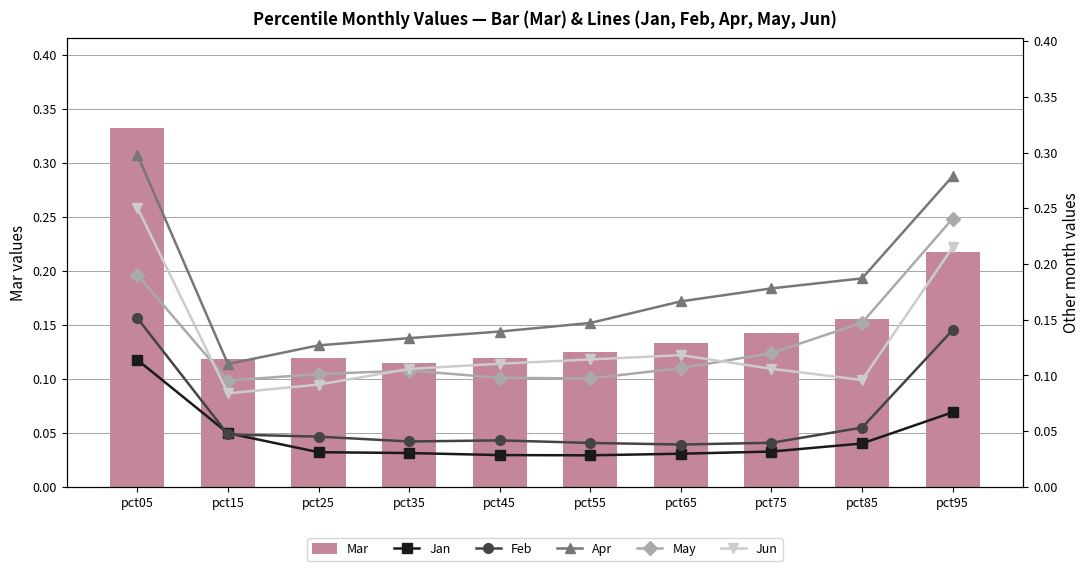

What is the difference between the highest and lowest values at pct15?

0.1